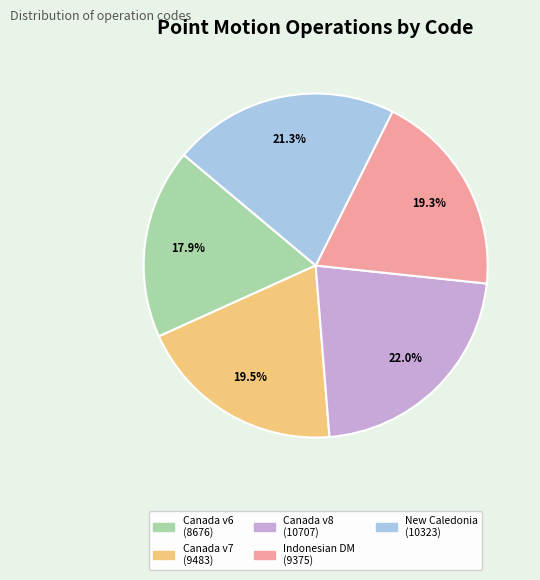

Is there a majority slice in this chart?

No